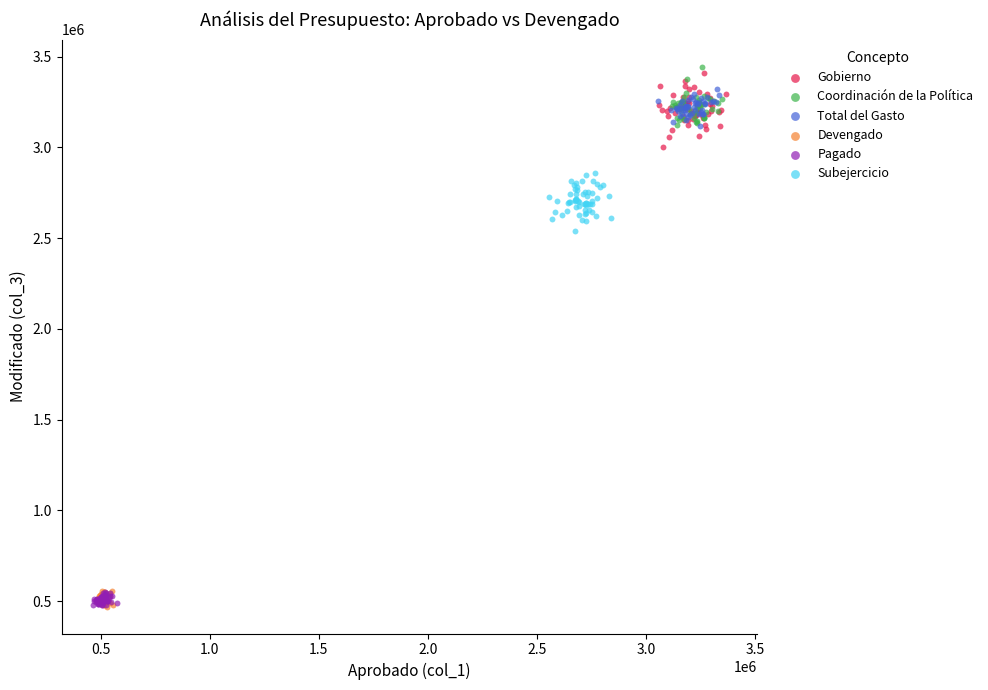

Which series has the widest spread of Y values?

Gobierno